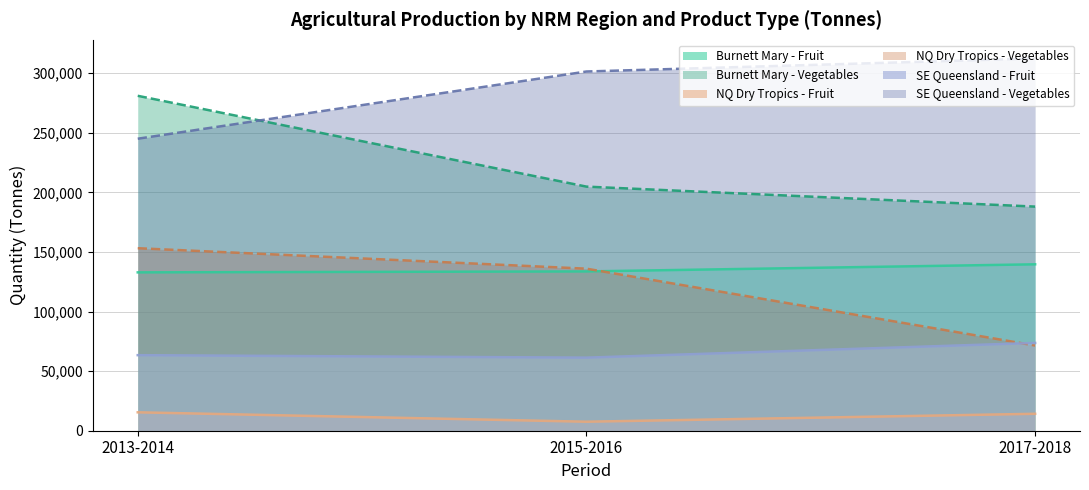

Reading left to right, extract all data points from this chart.

Burnett Mary - Fruit: 132877	133669	139635
Burnett Mary - Vegetables: 281036	204831	188053
NQ Dry Tropics - Fruit: 15449	7559	14203
NQ Dry Tropics - Vegetables: 153147	135973	71491
SE Queensland - Fruit: 63401	61322	73657
SE Queensland - Vegetables: 245020	301428	312371